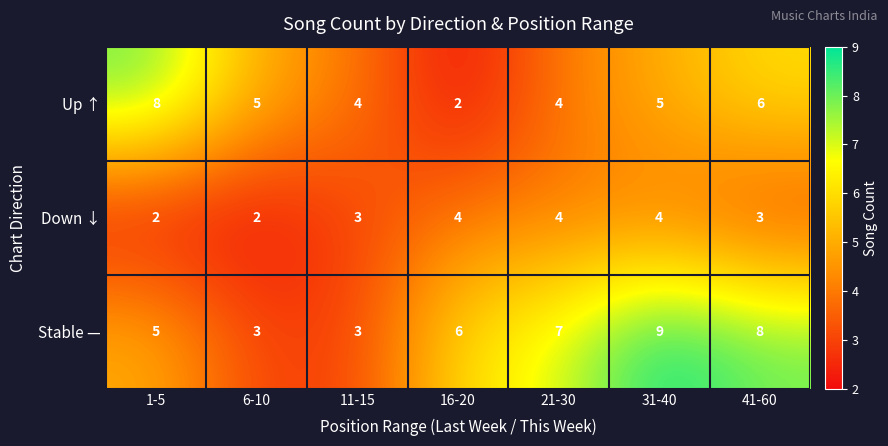

What is the maximum value shown in the chart?

9